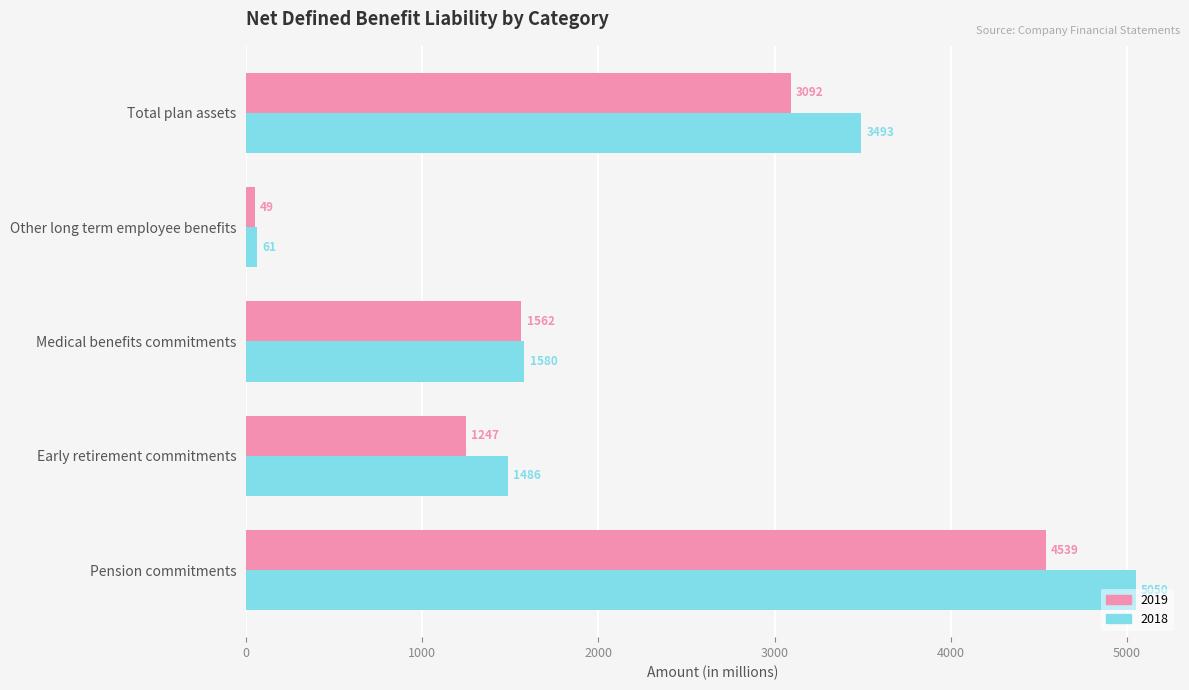

What is the difference between the maximum and second lowest values in the 2018 series?

3564